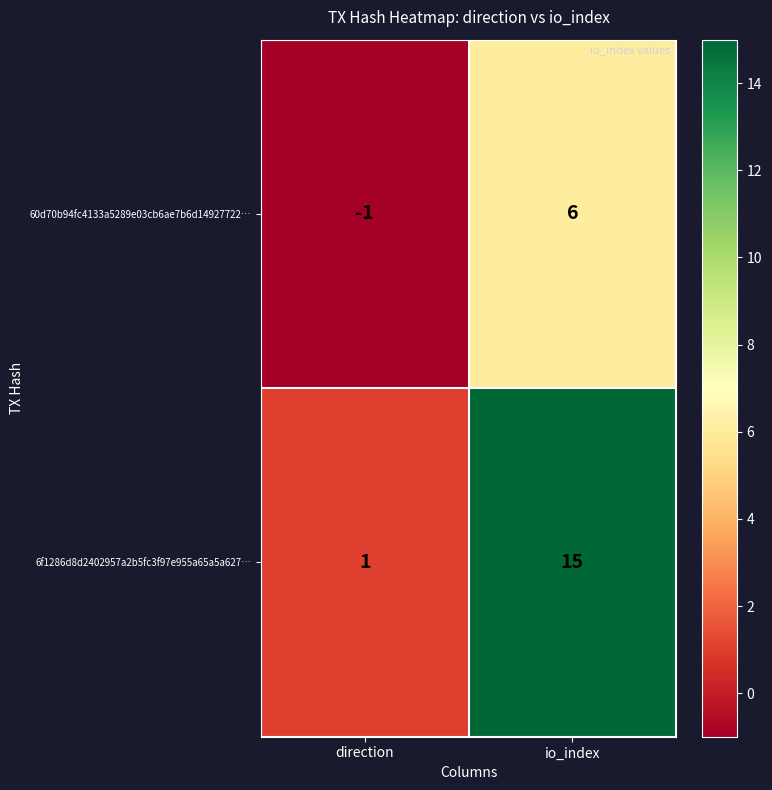

Is it true that 6f1286d8d2402957a2b5fc3f97e955a65a5a627… equals 0 at direction?

False